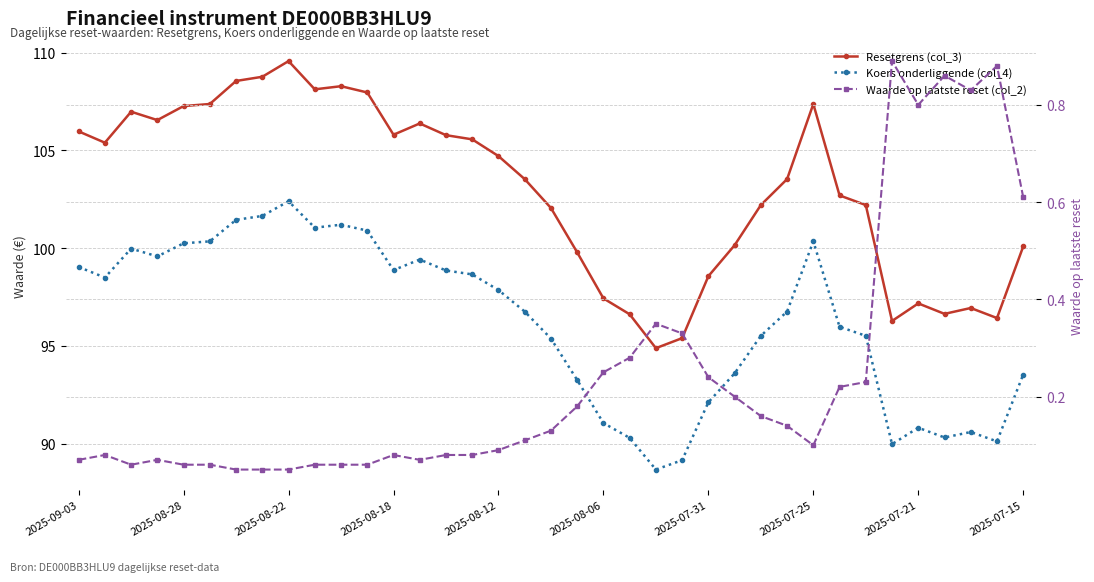

The Waarde op laatste reset (col_2) series shows 0.6 at 2025-07-15. True or false?

True